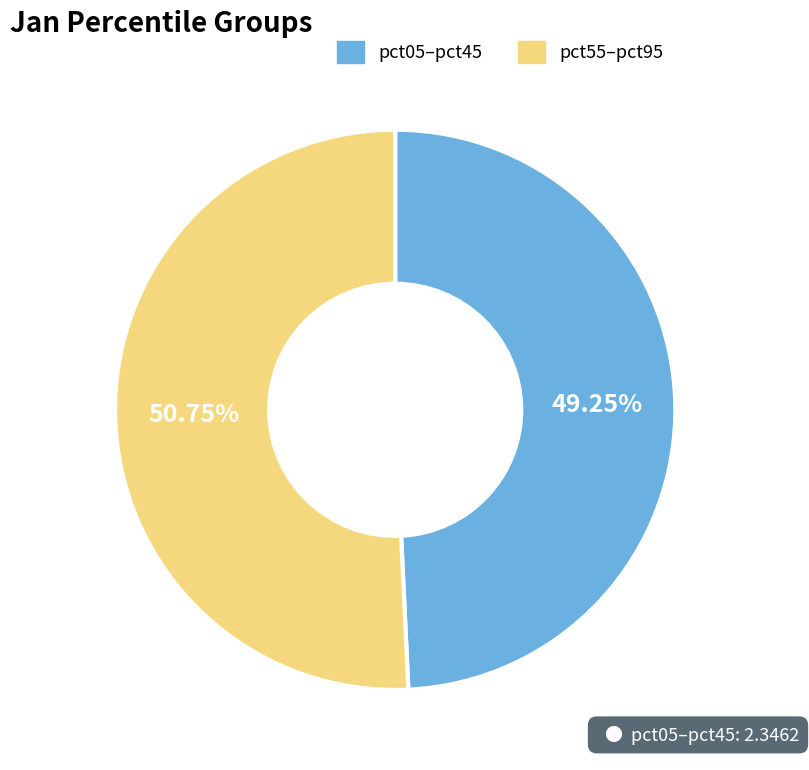

Does any single category account for the majority?

Yes